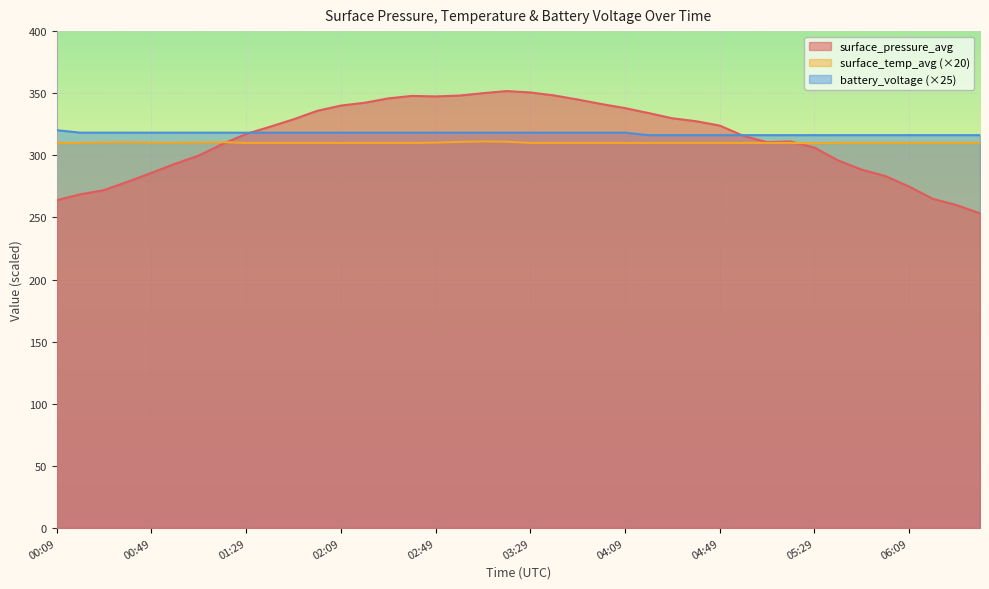

Which category has the highest value across all series?

03:19